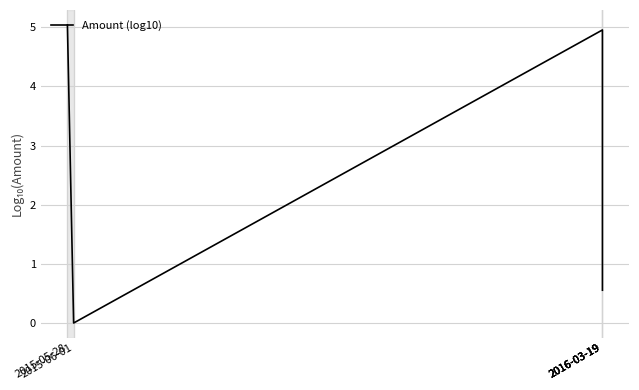

At which category does the chart reach its peak across all series?

2015-05-28